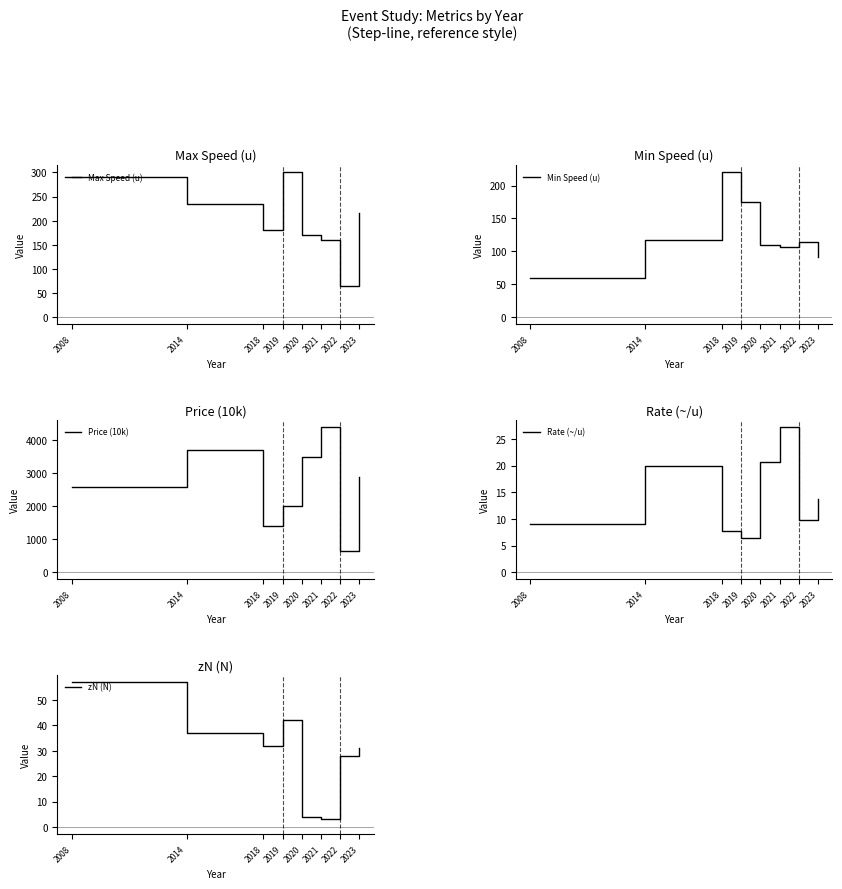

In Min Speed (u), how many points are lower than both neighbors (excluding endpoints)?

1